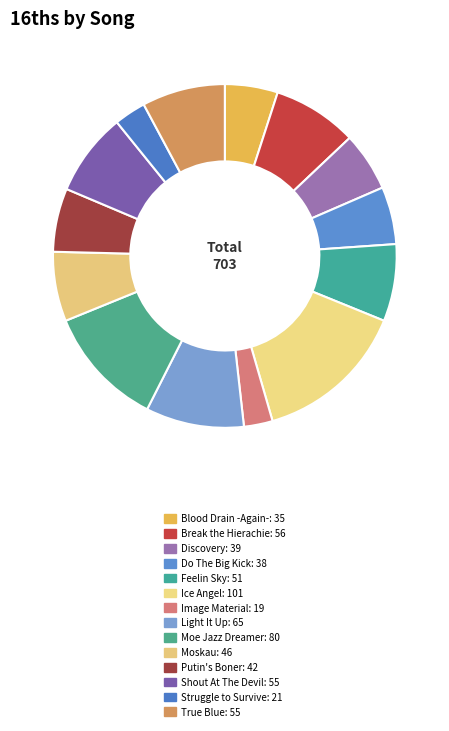

Count the number of slices in the pie.

14